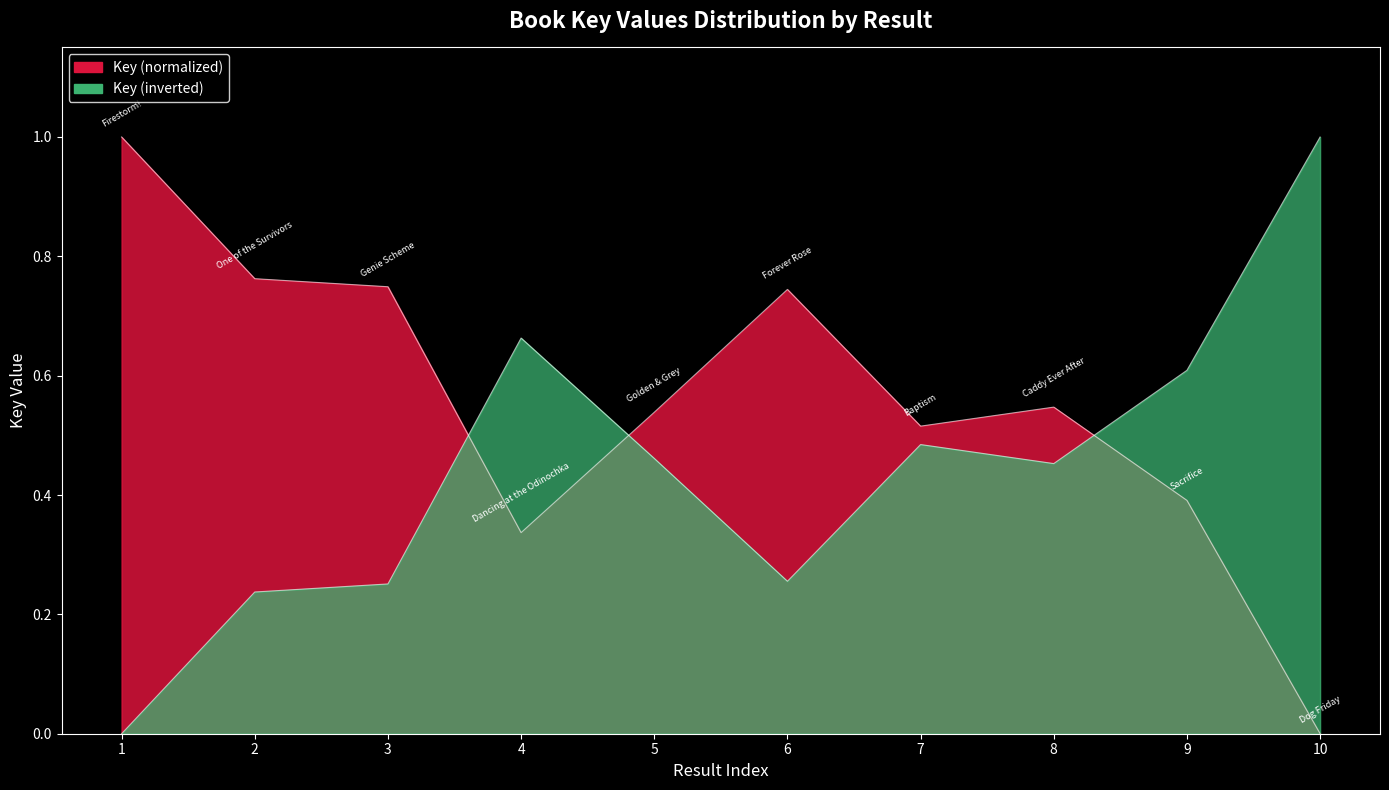

Rank the categories by value from lowest to highest.

10, 4, 9, 7, 5, 8, 6, 3, 2, 1